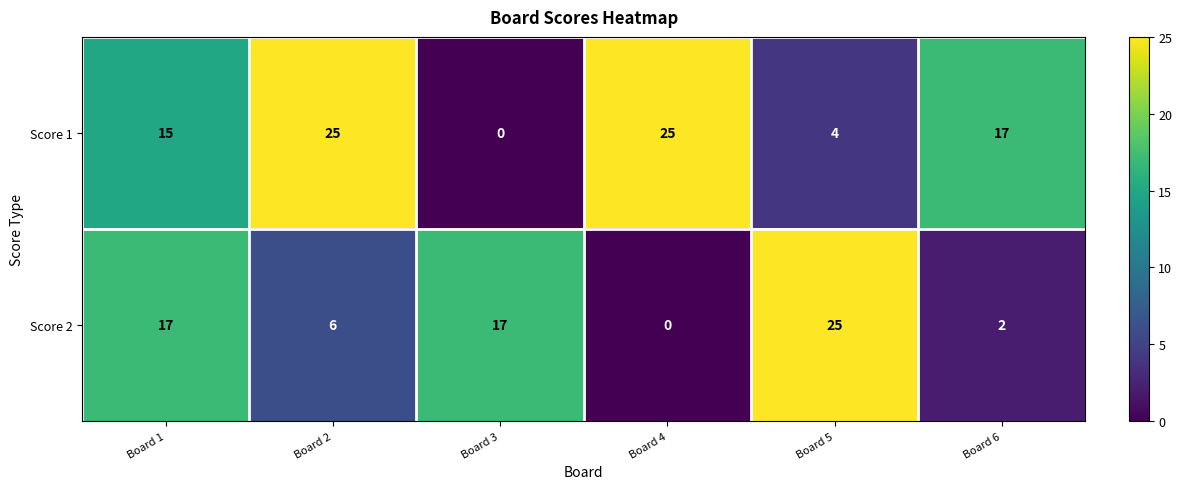

What is the sum of all Score 2 values?

67